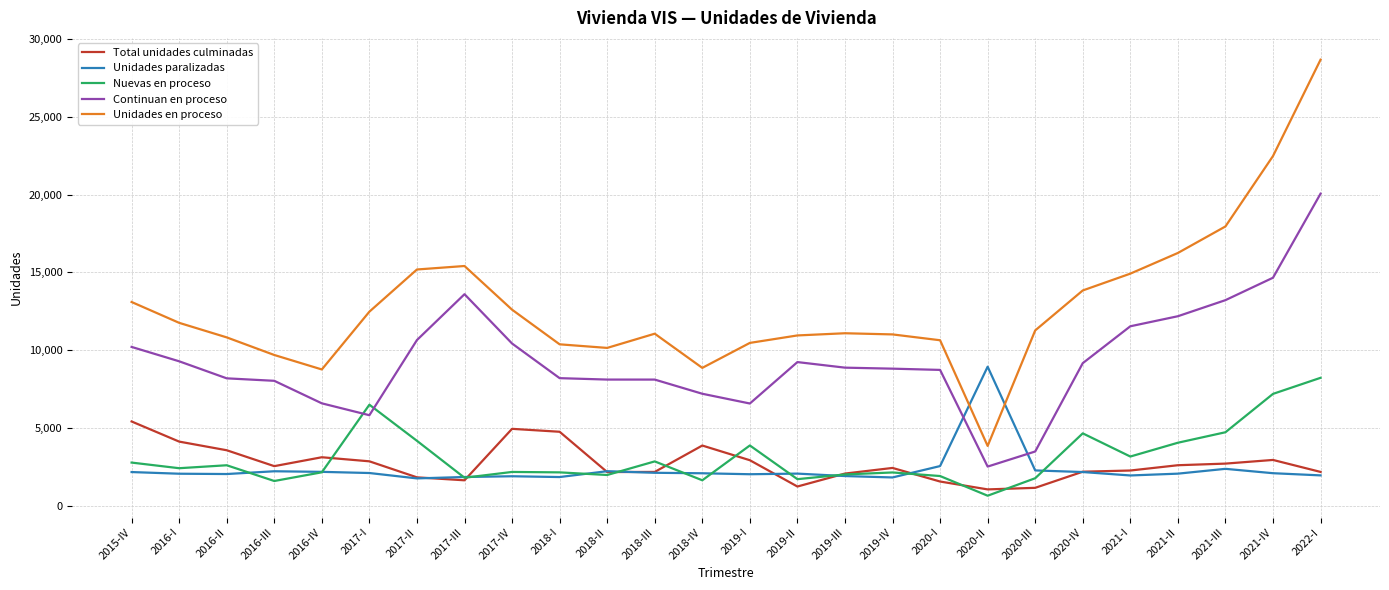

True or false: Total unidades culminadas has a value of 2921 at 2019-I.

True